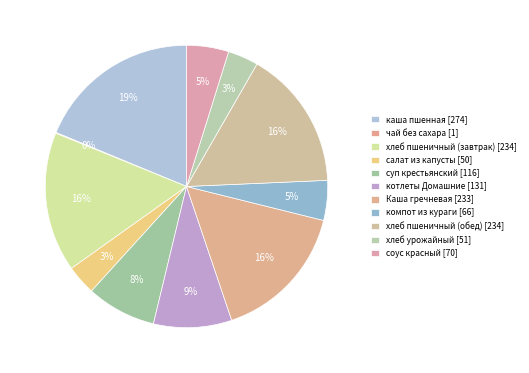

How many segments does this pie chart have?

11